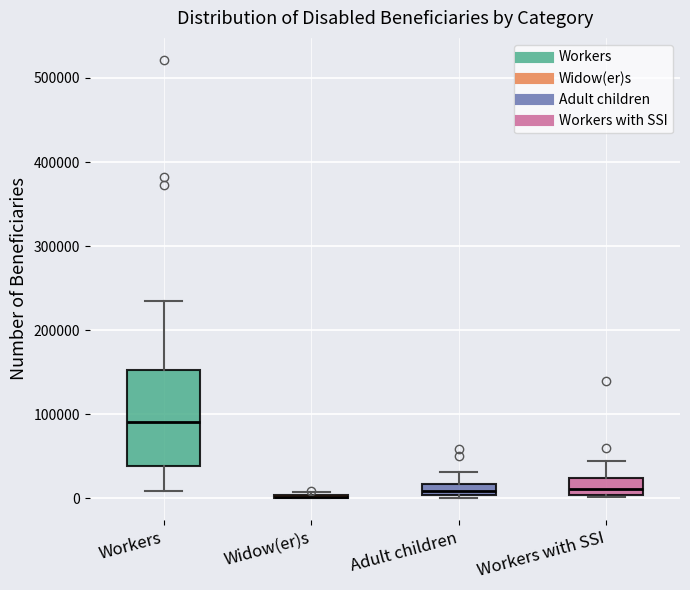

Comparing the boxes themselves (not the whiskers), which one is the tallest?

Workers